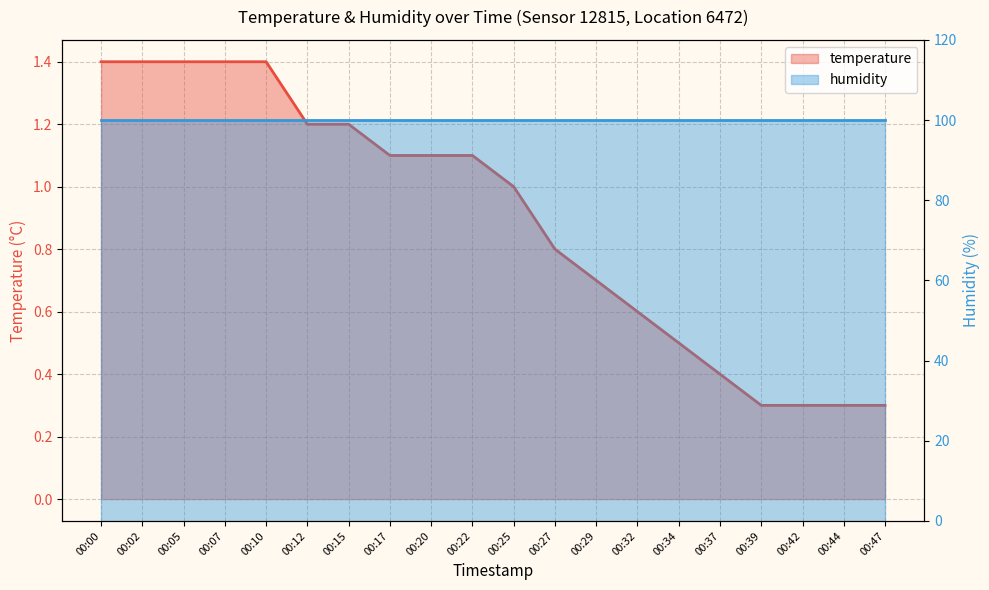

The value at 00:37 is 0.7. True or false?

False